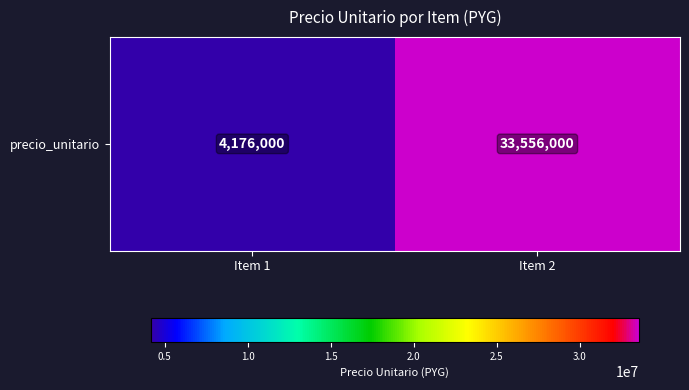

What is the approximate value at Item 2?

33556000